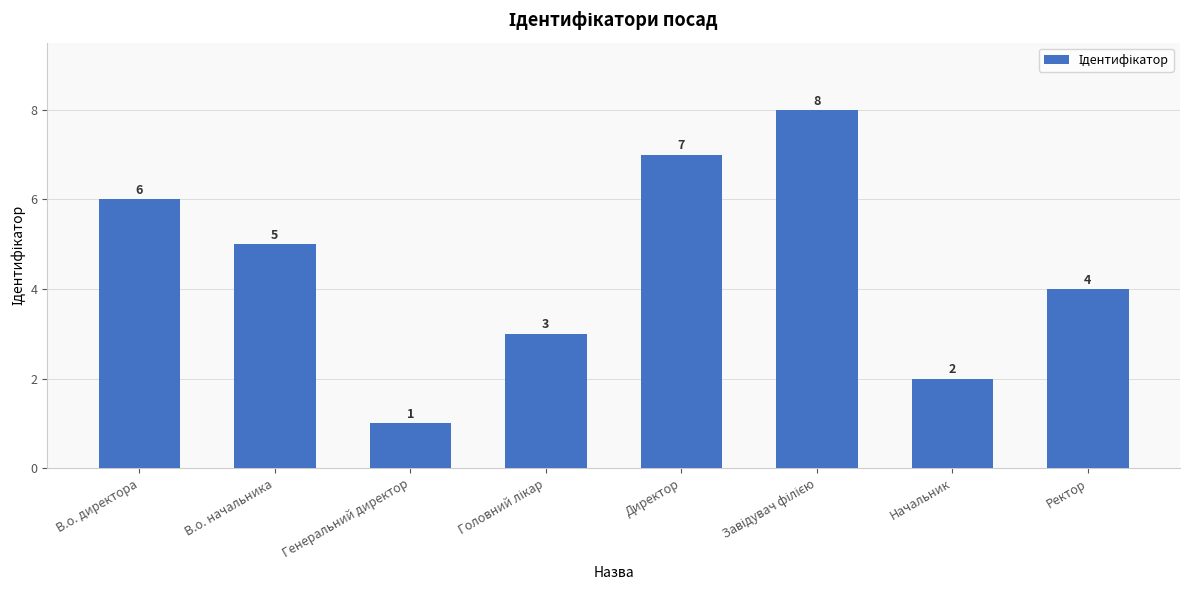

What is the greatest value displayed?

8